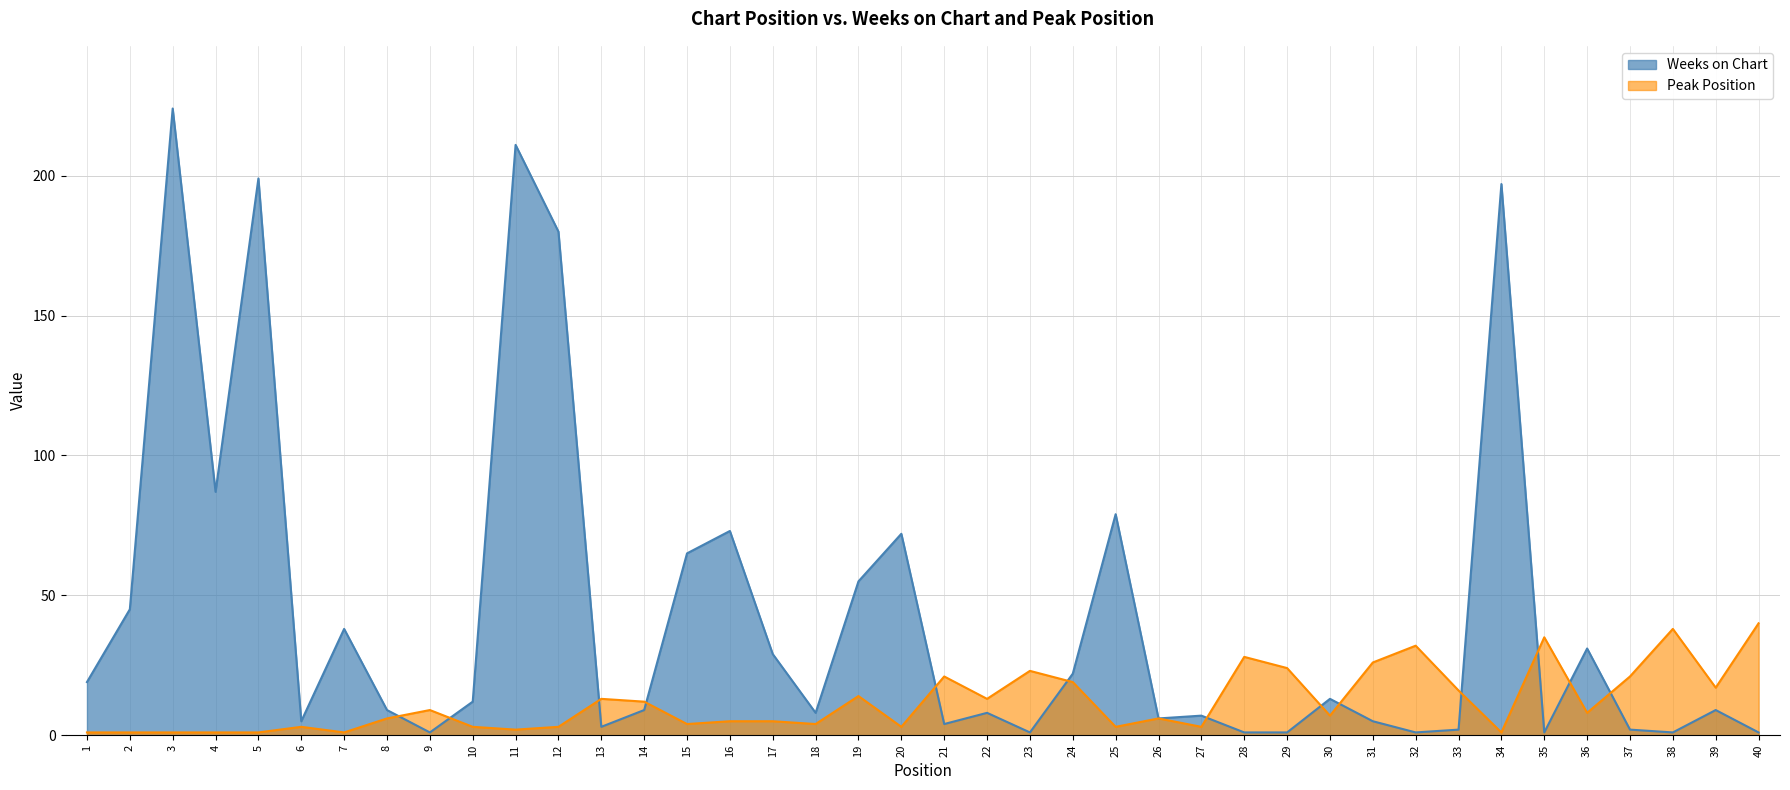

What is the value of the Weeks on Chart point at the 28th from the left?

1